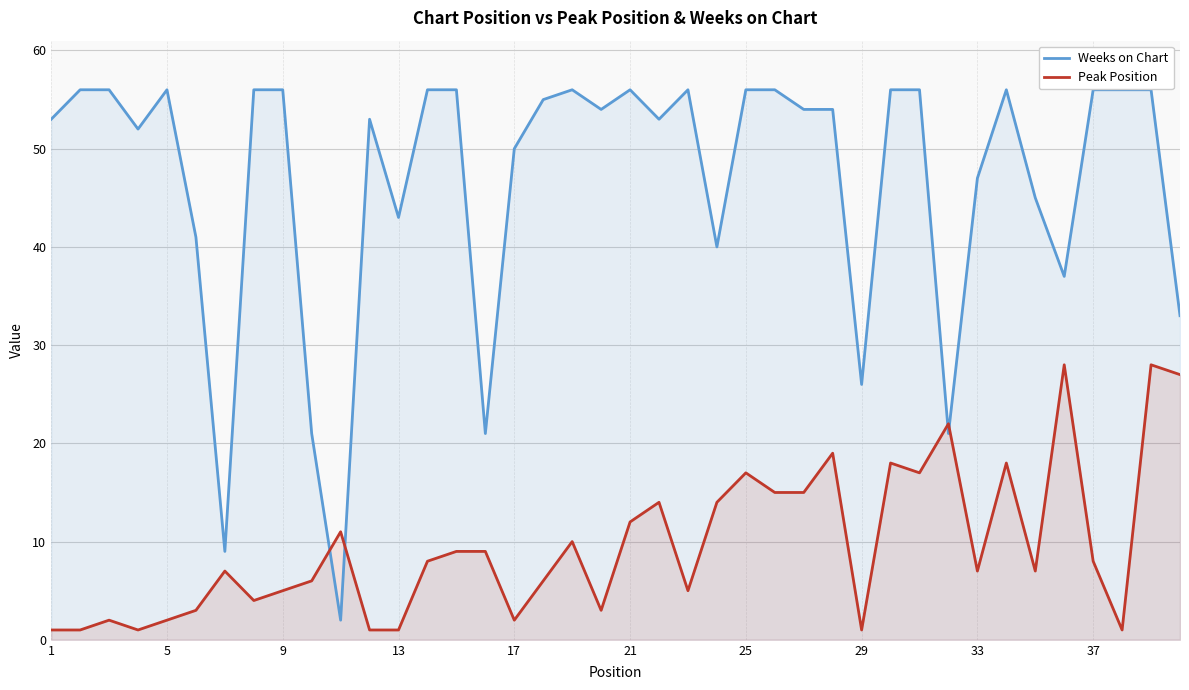

Which series has the largest total across all categories?

Weeks on Chart